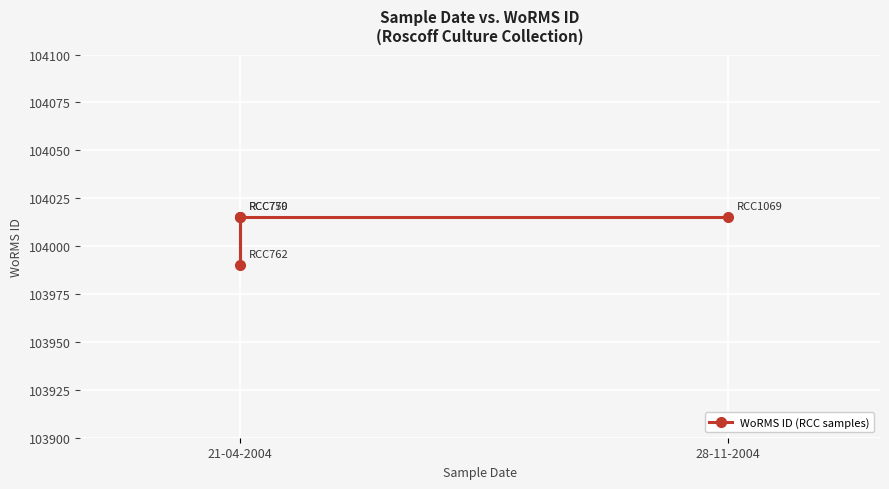

What is the sum of all values?

416035